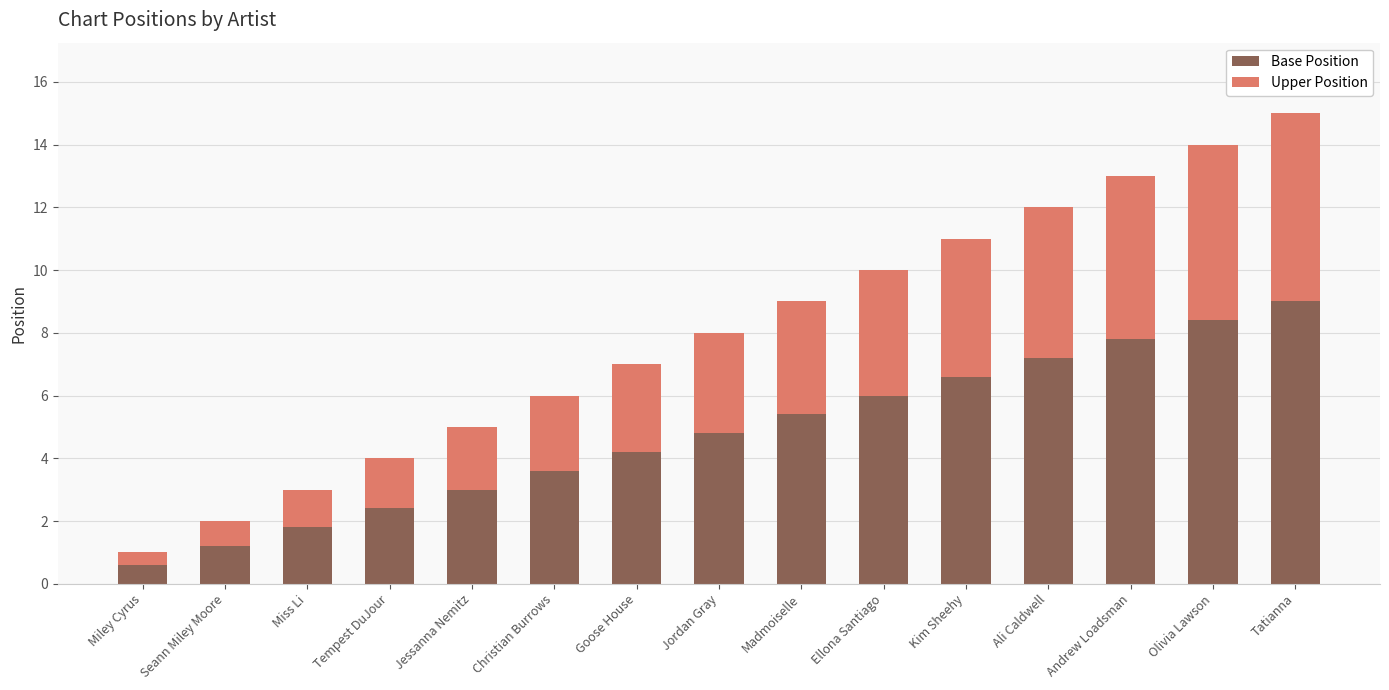

What are all the series names shown in the legend?

Base Position, Upper Position